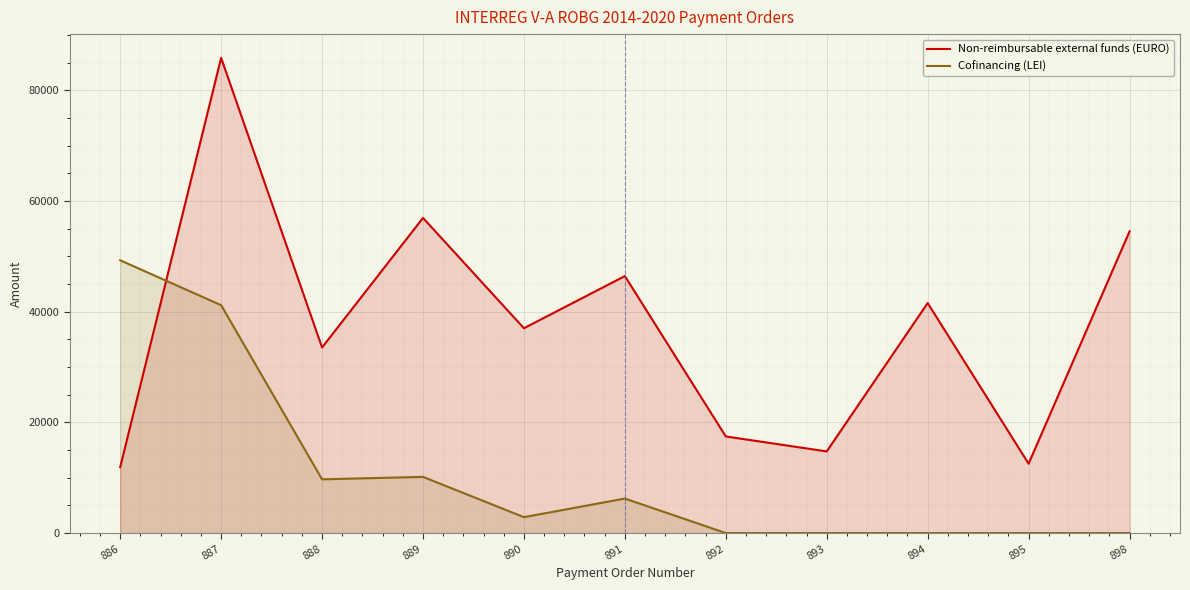

Reading left to right, what are all the values shown in this chart?

Non-reimbursable external funds (EURO): 11902.9	85858.8	33526.3	56941.5	37010.6	46430.6	17454.9	14751.7	41558.8	12530.1	54504.0
Cofinancing (LEI): 49285.0	41172.1	9707.3	10151.1	2872.0	6232.8	0.0	0.0	0.0	0.0	0.0